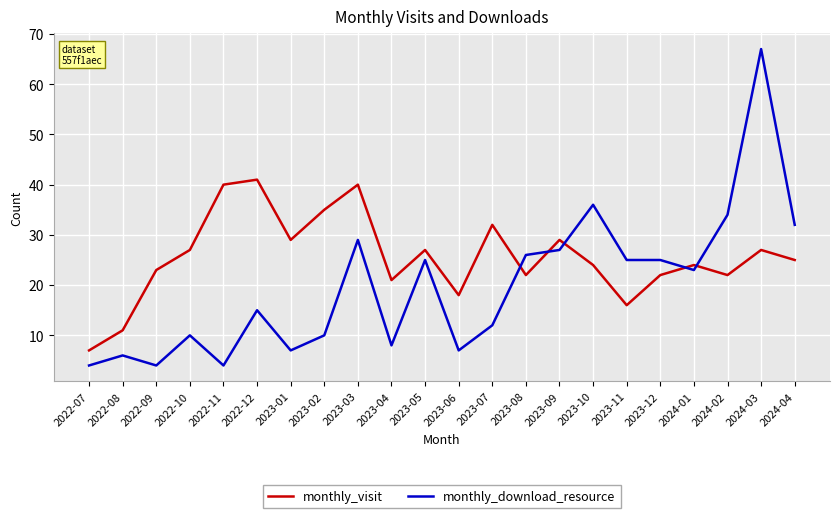

What position from the right is 2022-08?

21